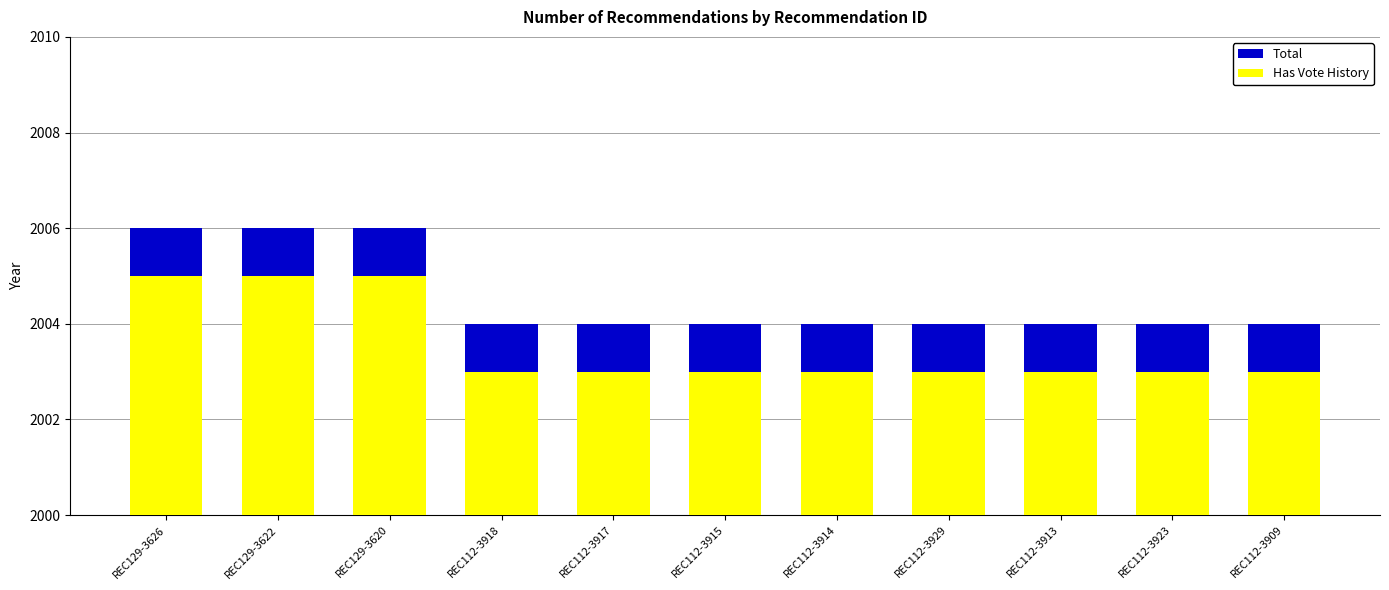

List the series in order of their overall mean, highest first.

Total, Has Vote History